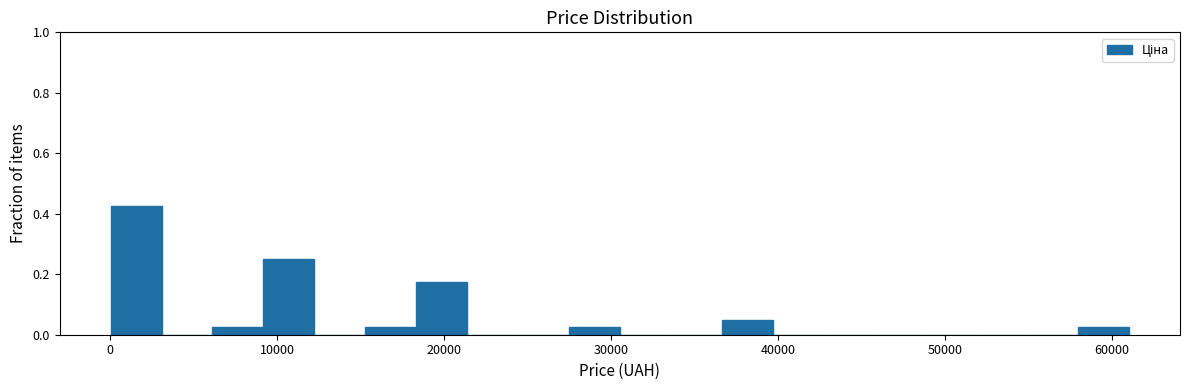

Around what value on the x-axis is the tallest bar? Give the approximate position of its centre, as read against the axis.

2000